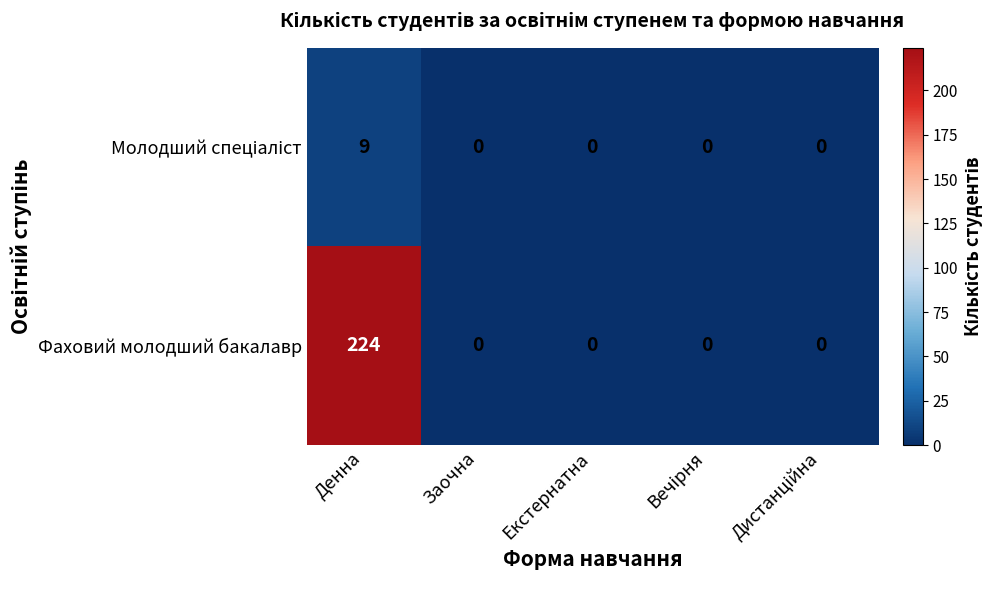

What is the highest value of the Фаховий молодший бакалавр series?

224